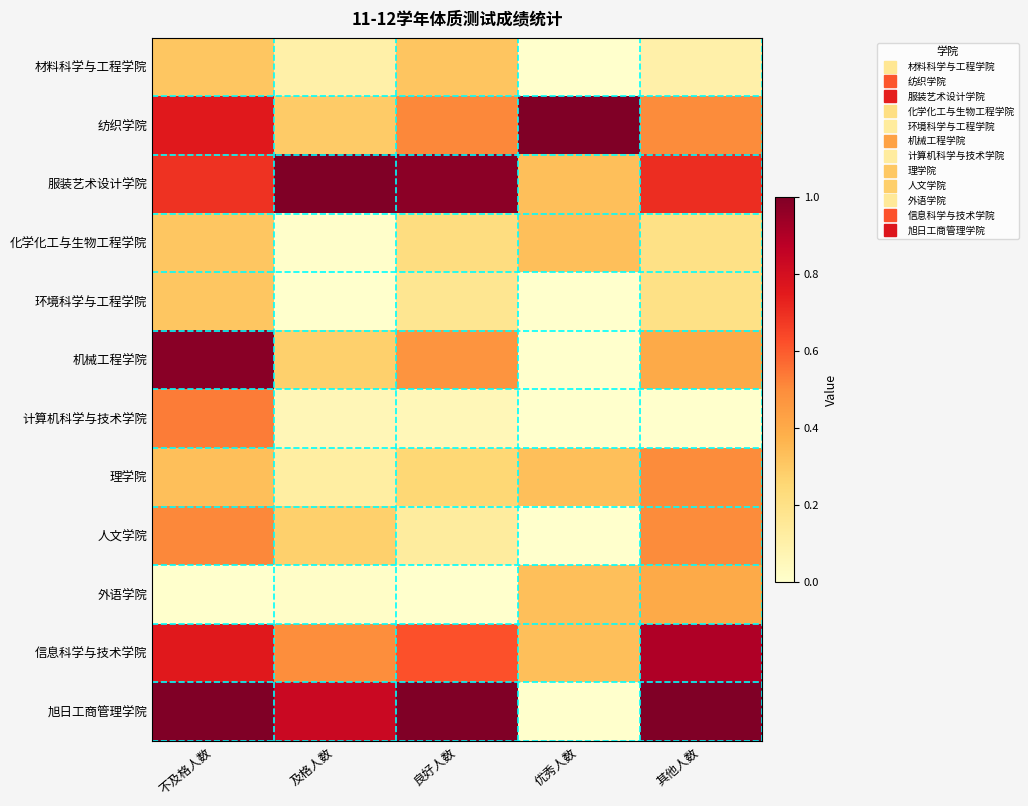

What is the maximum value shown in the chart?

1.0